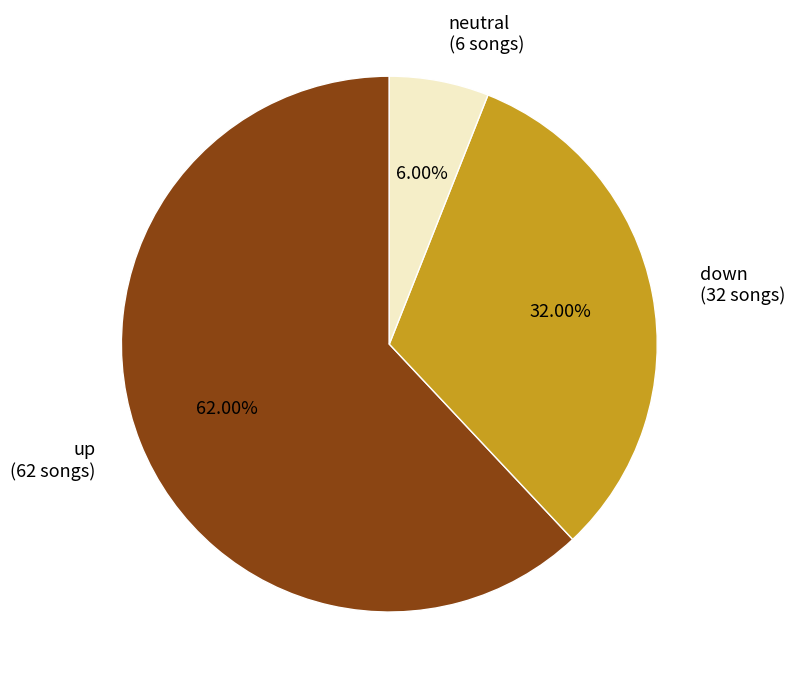

Which slice is the largest?

up (62 songs)